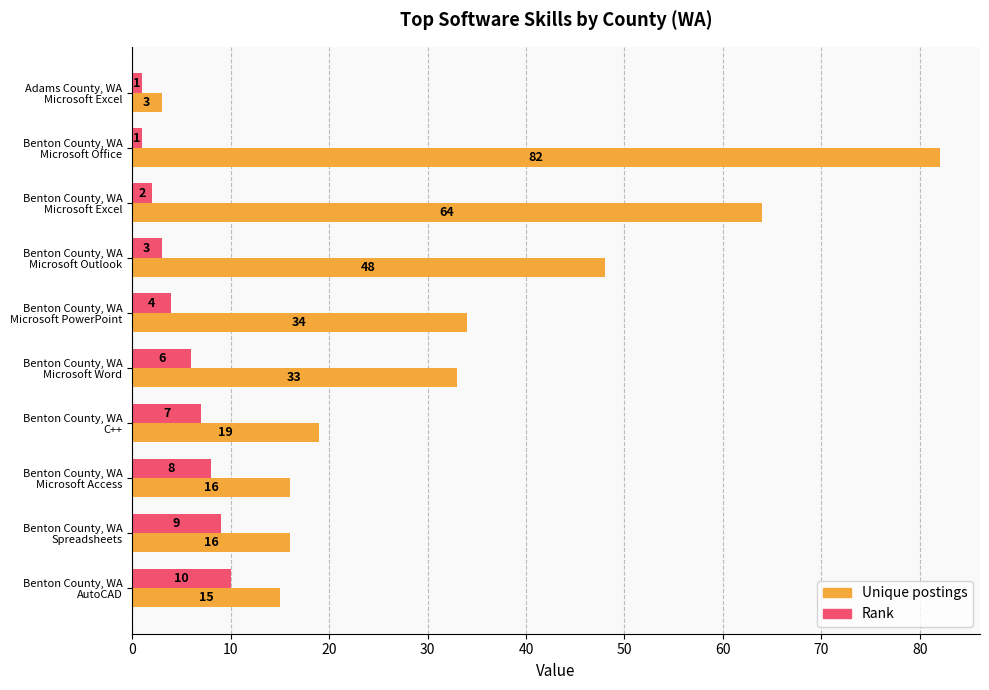

What is the difference between the maximum and minimum values in the Unique postings series?

79